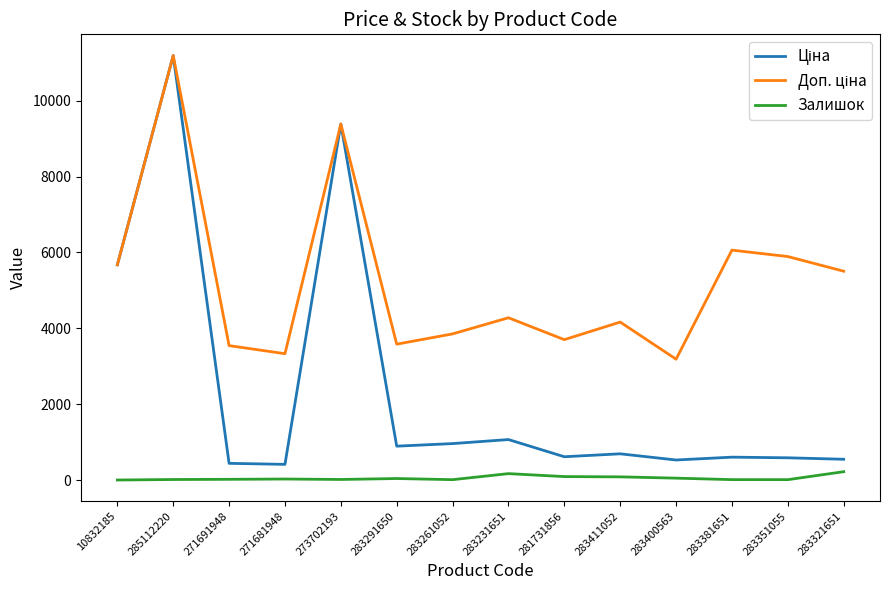

At which category is the sum across all series the highest?

285112220